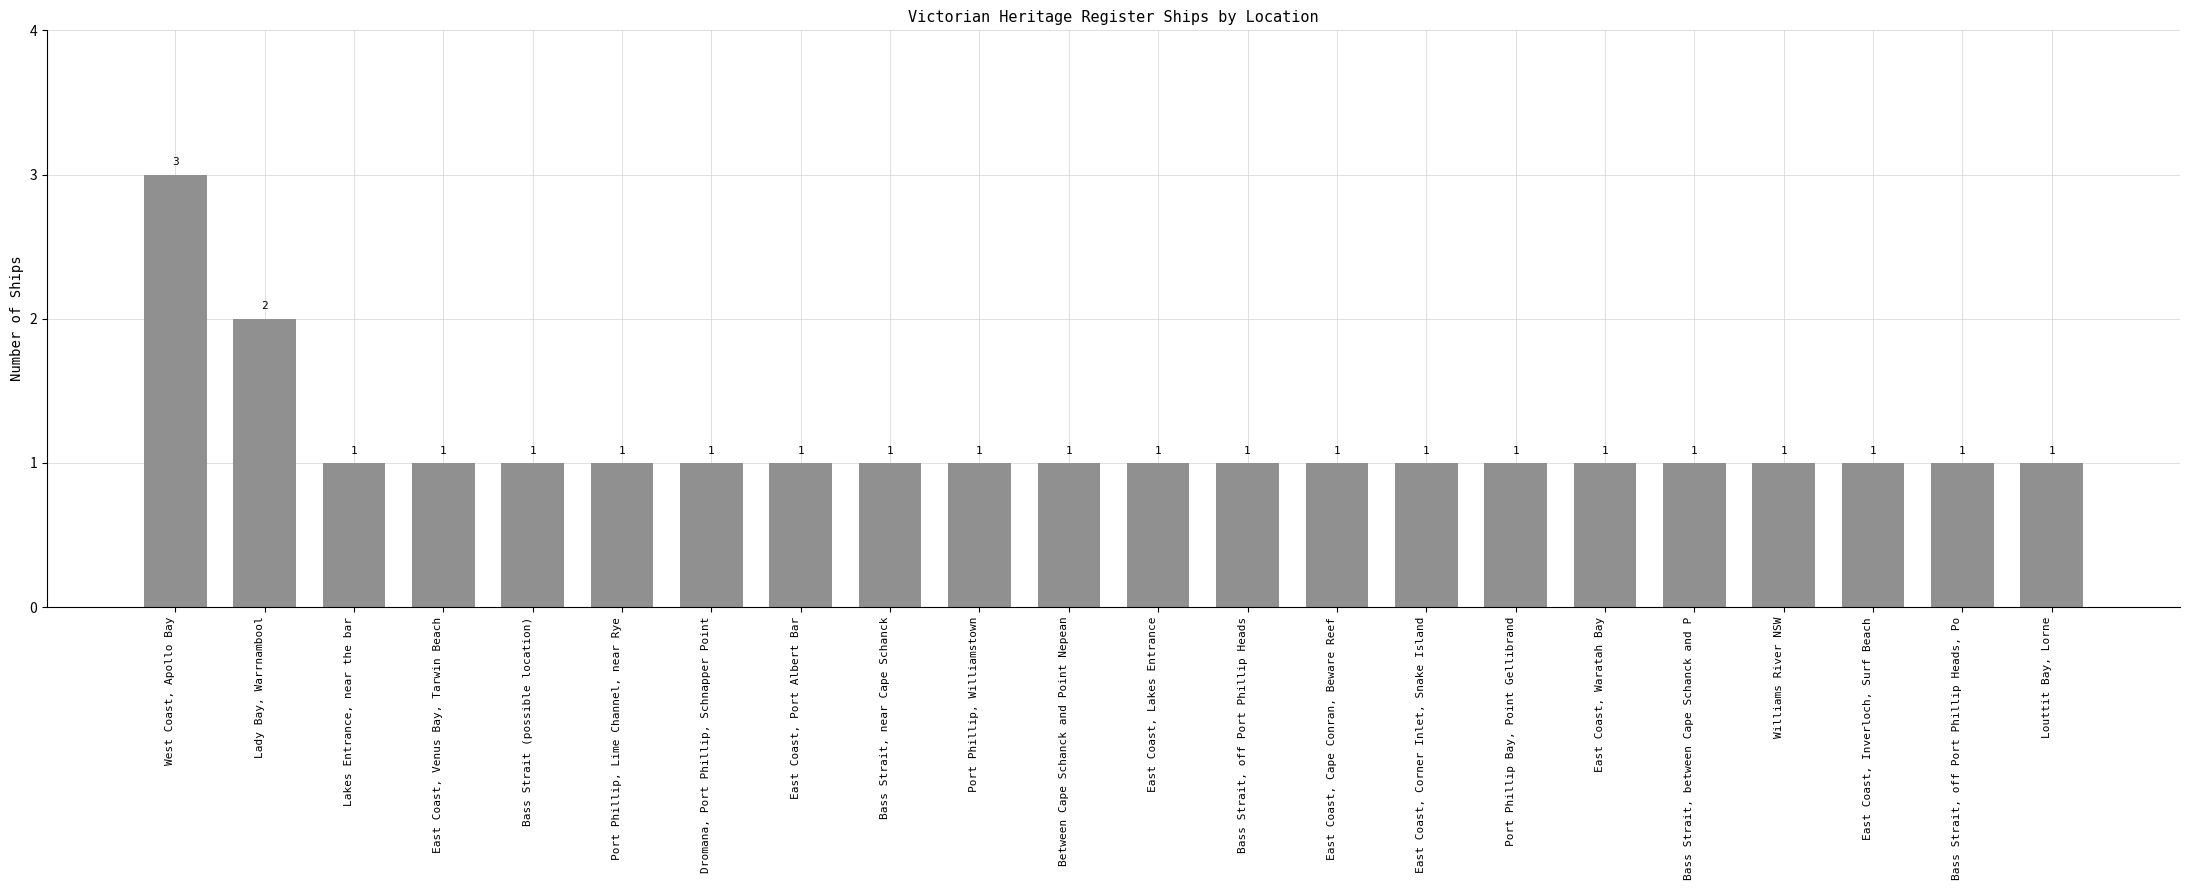

What is the maximum value shown in the chart?

3